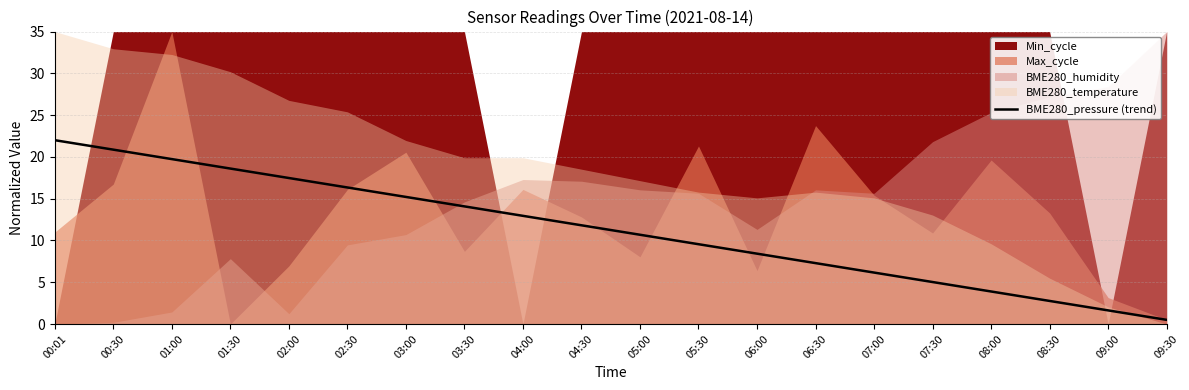

True or false: BME280_pressure (trend) has a value of 5.0 at 07:30.

True